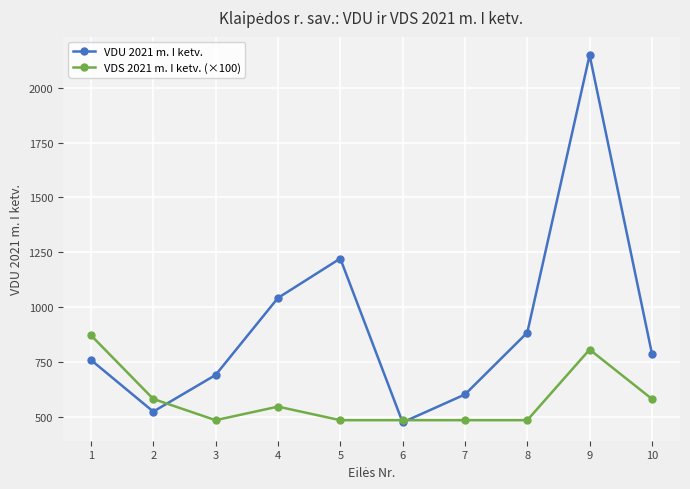

True or false: VDS 2021 m. I ketv. (×100) has a value of 581.0 at 10.

True